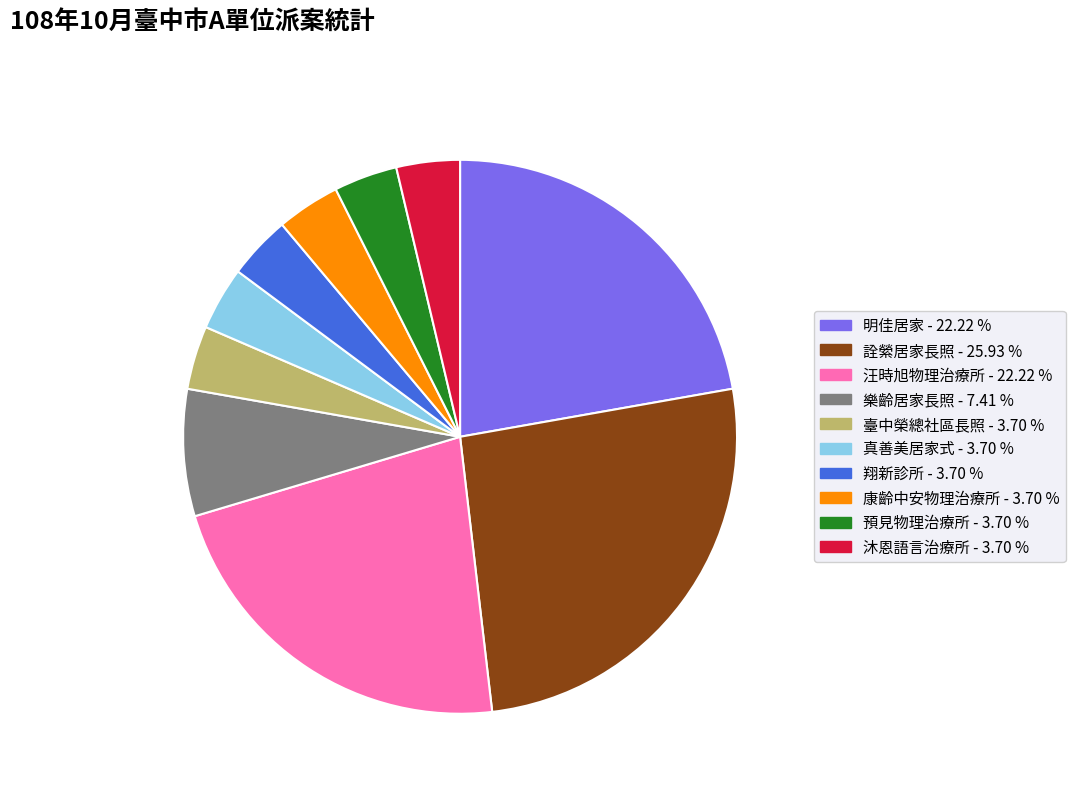

Does any single category account for the majority?

No